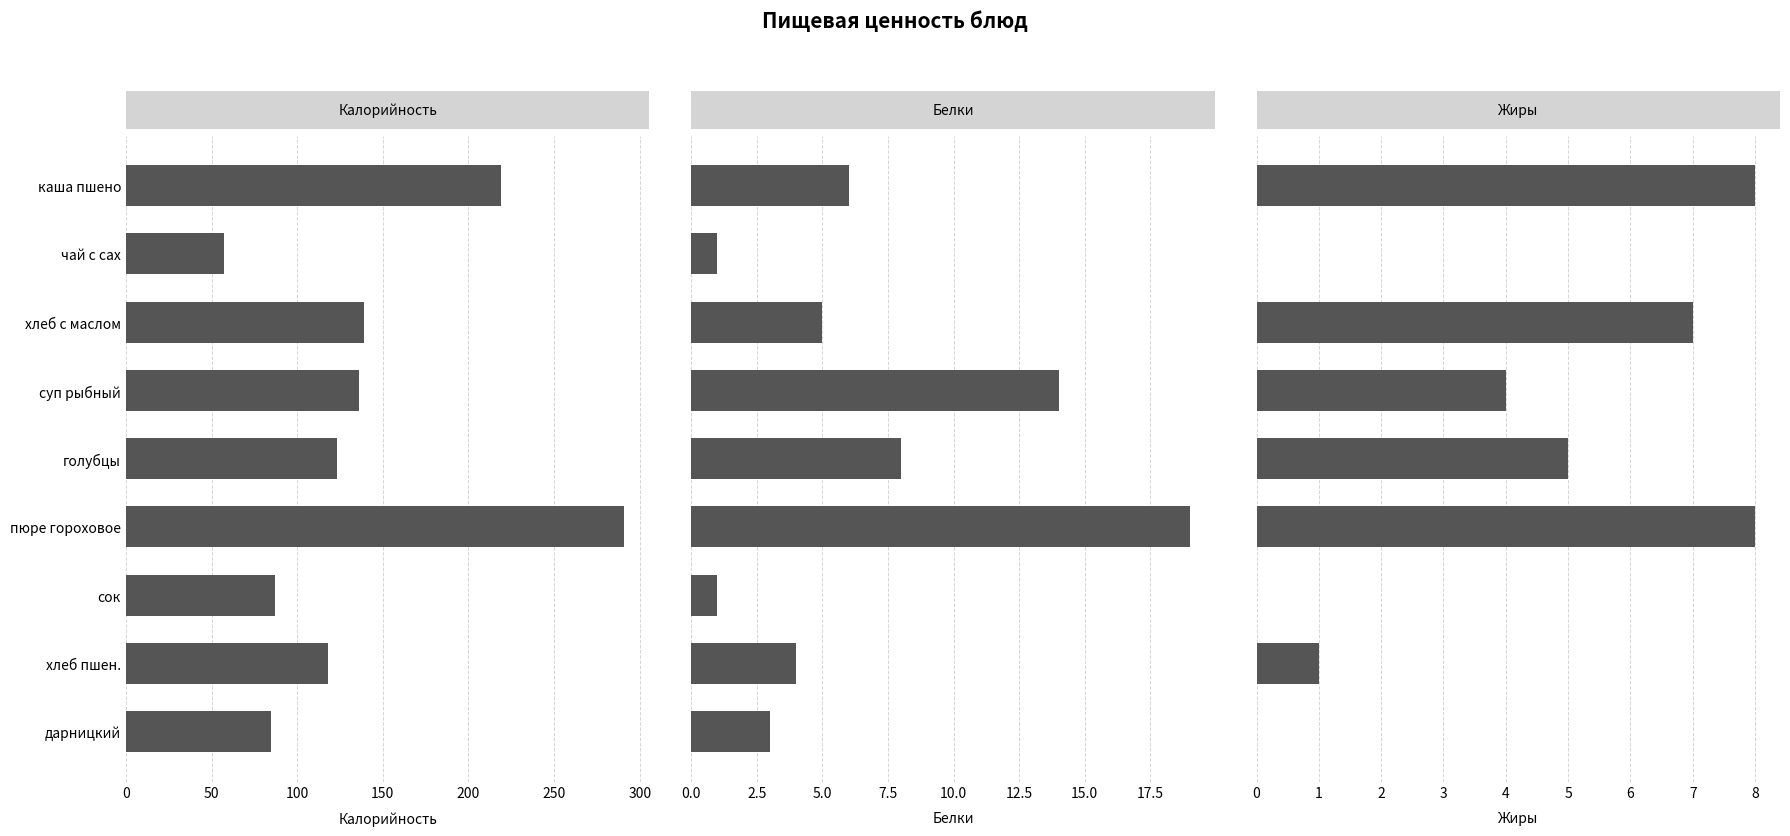

Reading left to right, extract all data points from this chart.

Калорийность: 219	57	139	136	123	291	87	118	85
Белки: 6	1	5	14	8	19	1	4	3
Жиры: 8	0	7	4	5	8	0	1	0